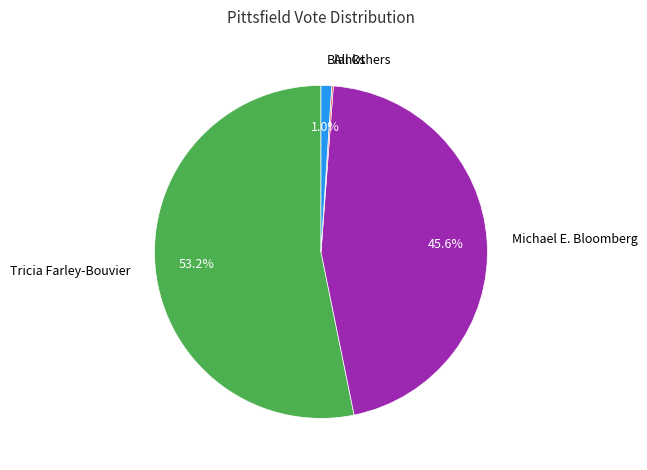

What portion of the pie excludes Michael E. Bloomberg?

54.4%